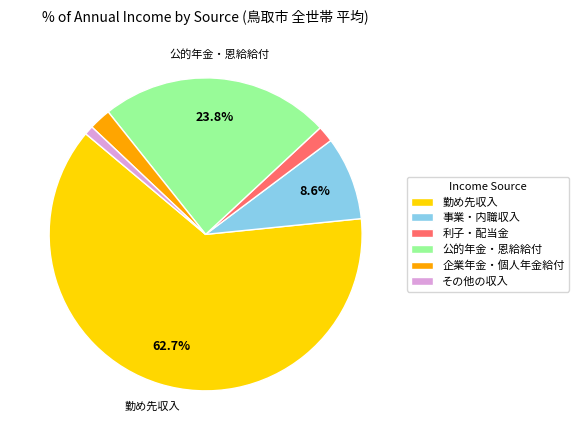

Which slice represents more than half of the pie?

勤め先収入